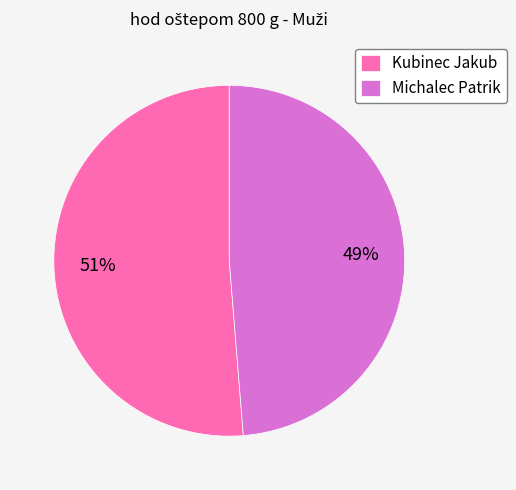

Is there a majority slice in this chart?

Yes